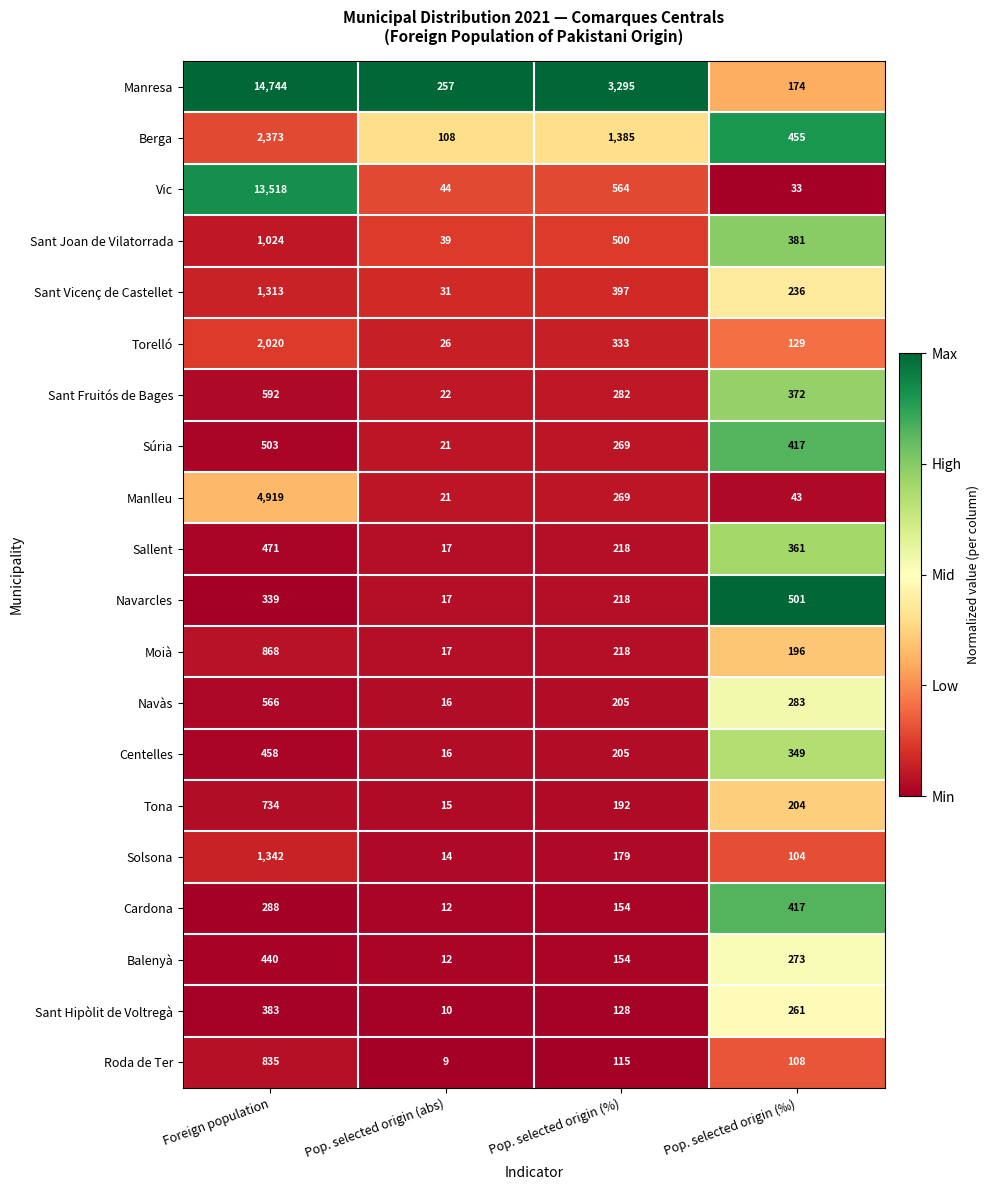

Is the value of Vic at Pop. selected origin (‰) greater than the value of Sant Hipòlit de Voltregà at Pop. selected origin (‰)?

No